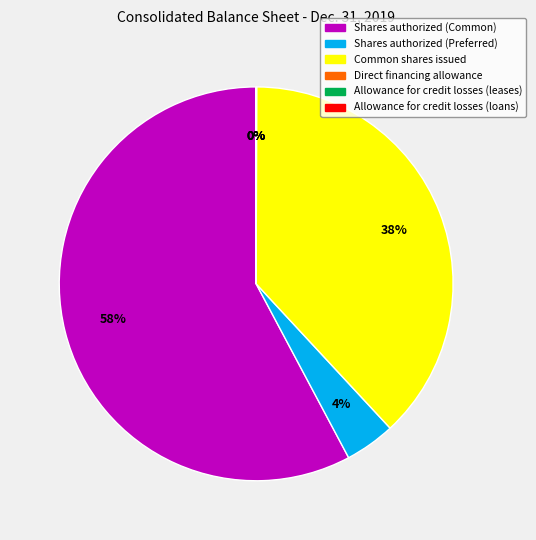

To the nearest percent, what percentage of the pie is Shares authorized (Common)?

58%